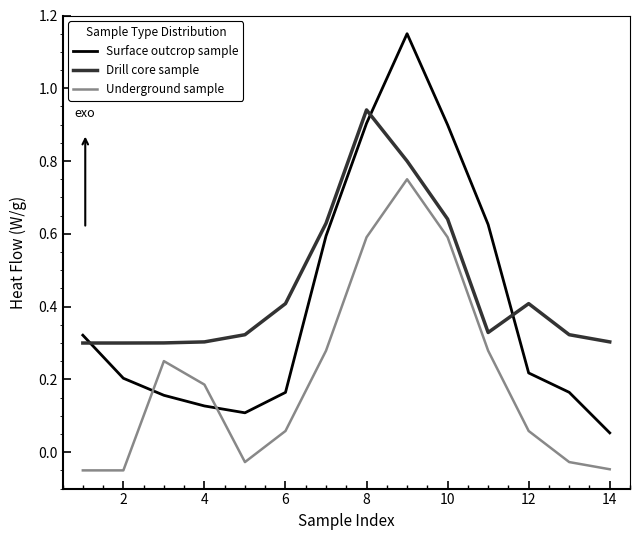

Which series has the widest spread of values?

Surface outcrop sample